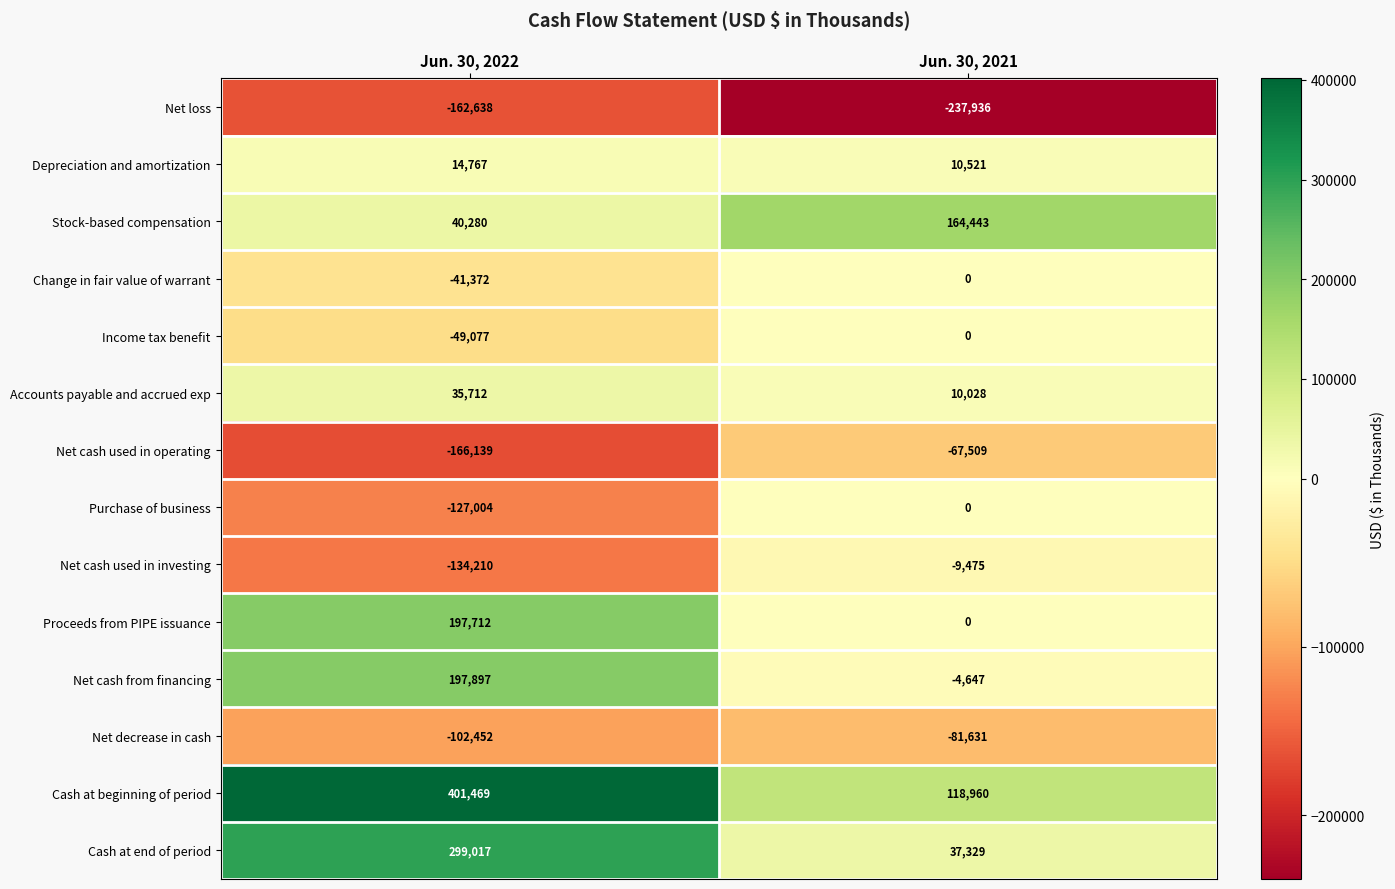

At which category is the sum across all series the highest?

Jun. 30, 2022